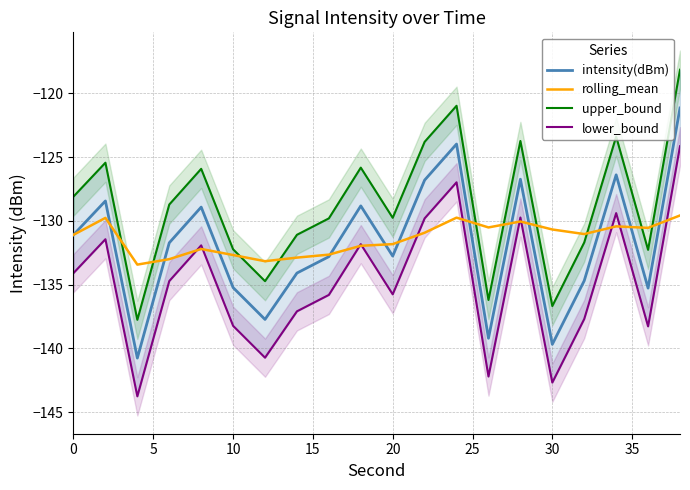

What is the difference between the second highest and minimum values in the rolling_mean series?

3.7